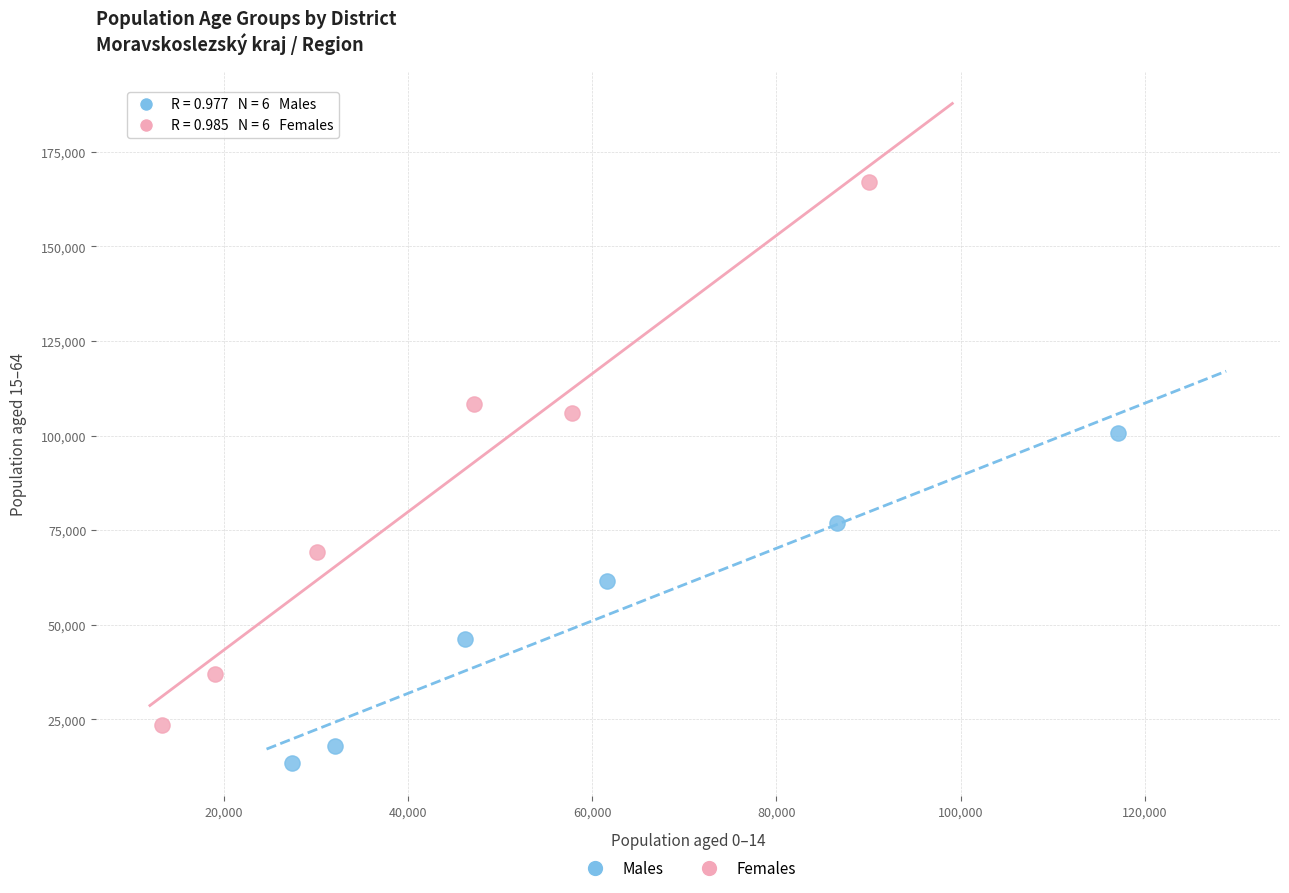

Which series contains the lowest Y value?

Males